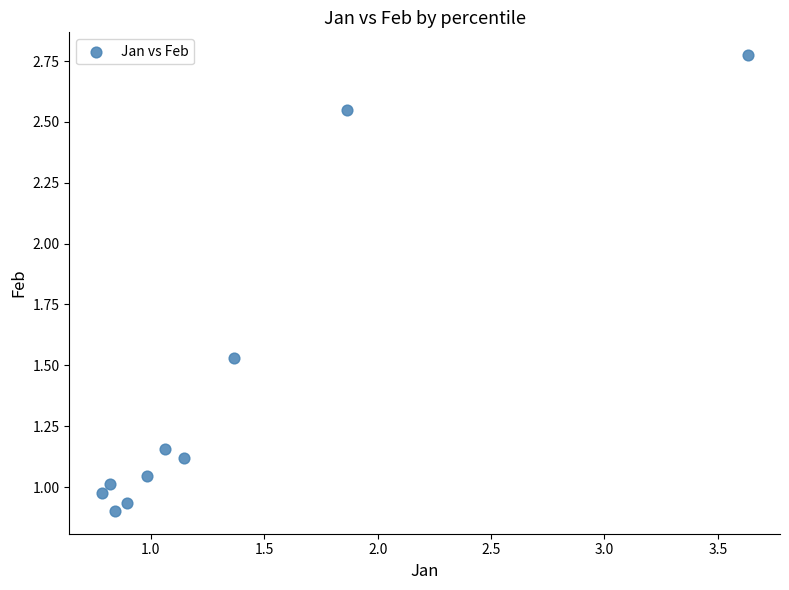

What is the range of Y values (max minus min)?

1.9